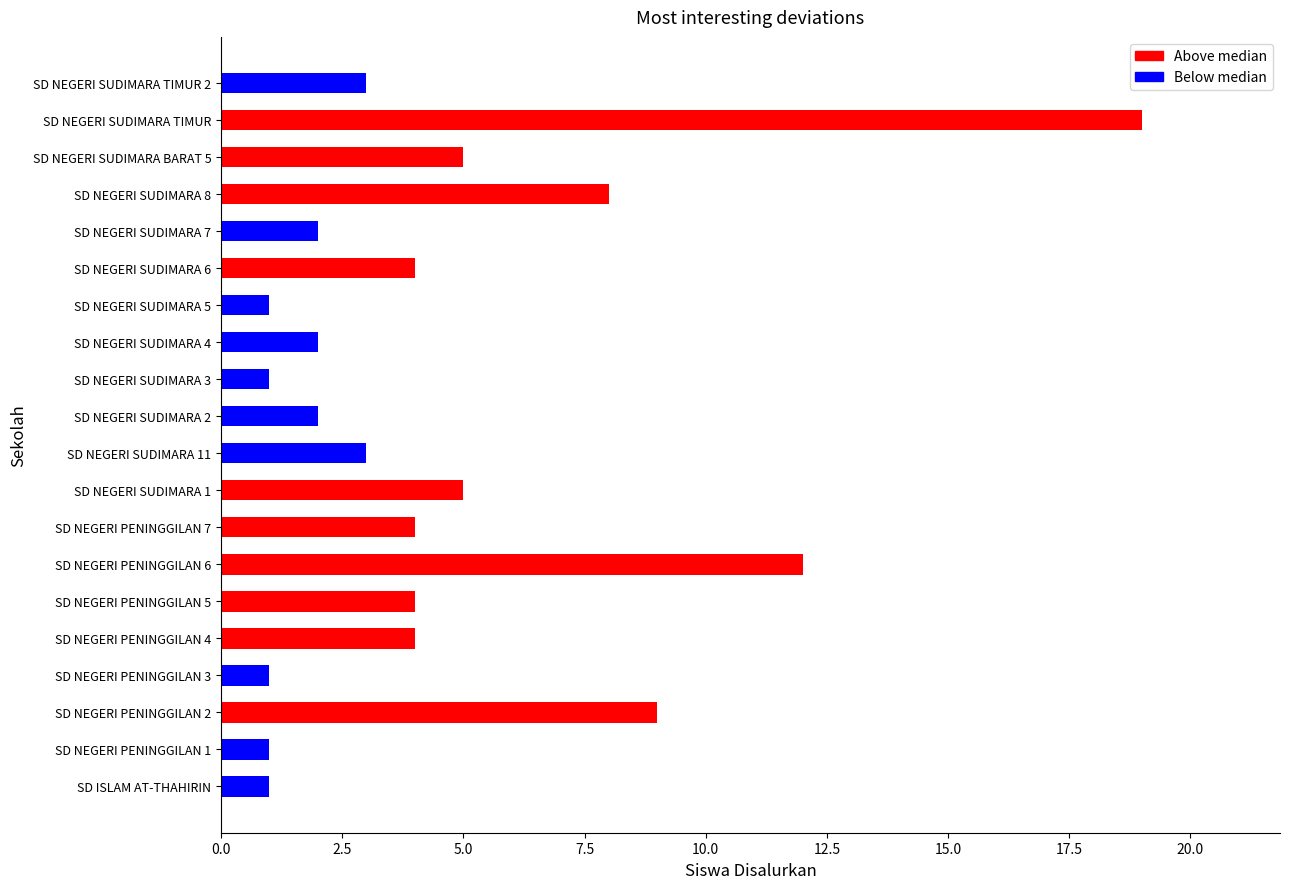

What is the greatest value displayed?

19